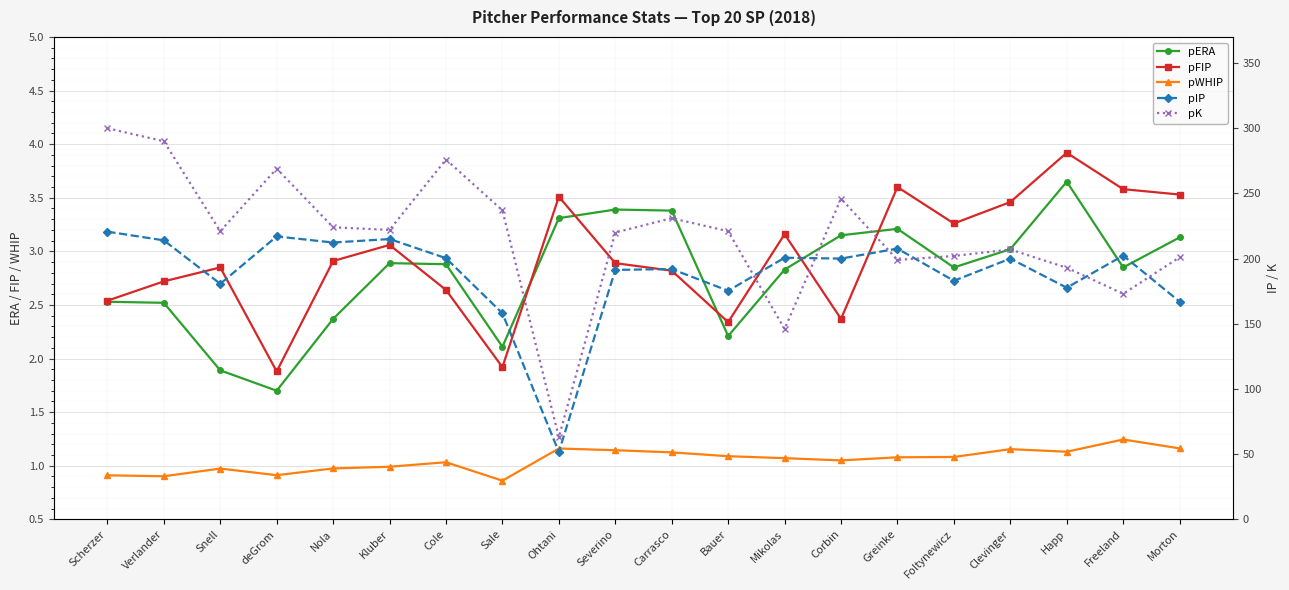

The pWHIP series shows 1.4 at Scherzer. True or false?

False